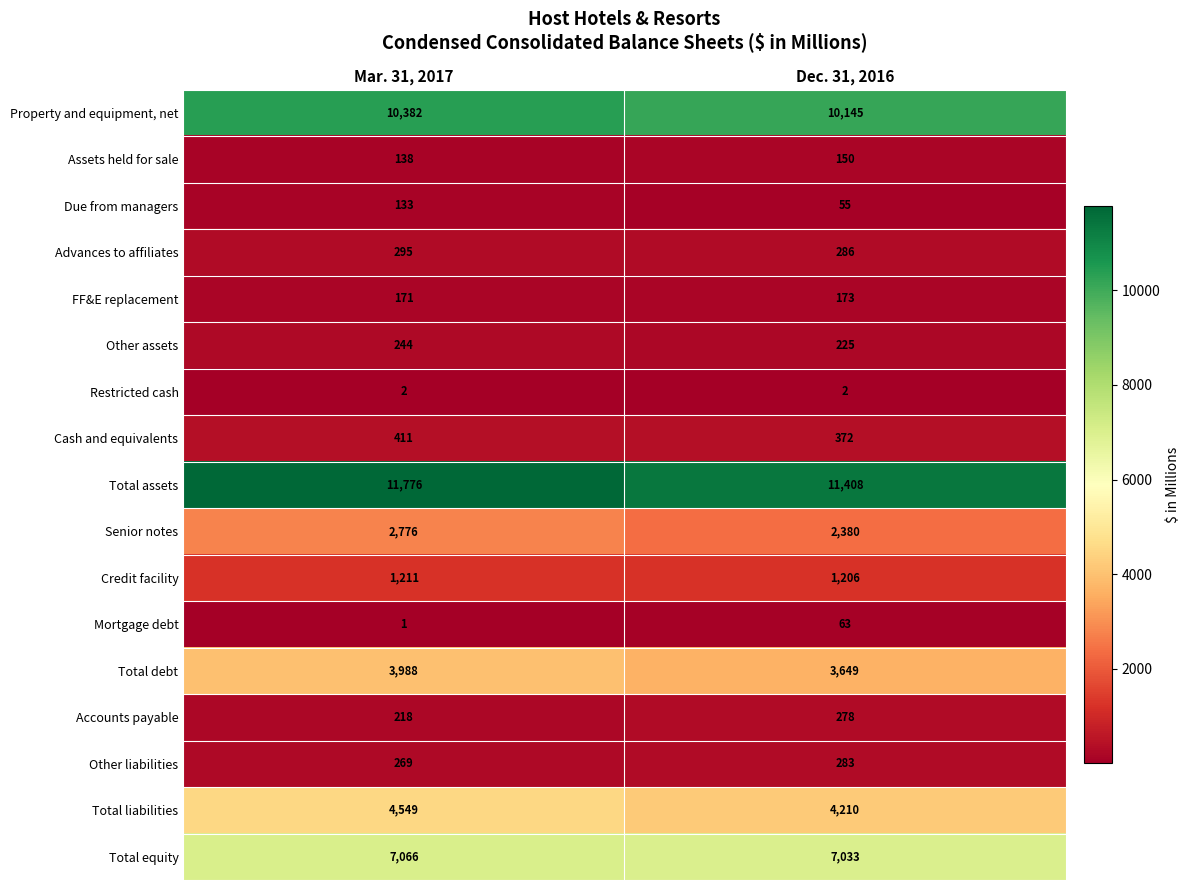

Which series has the largest total across all categories?

Total assets